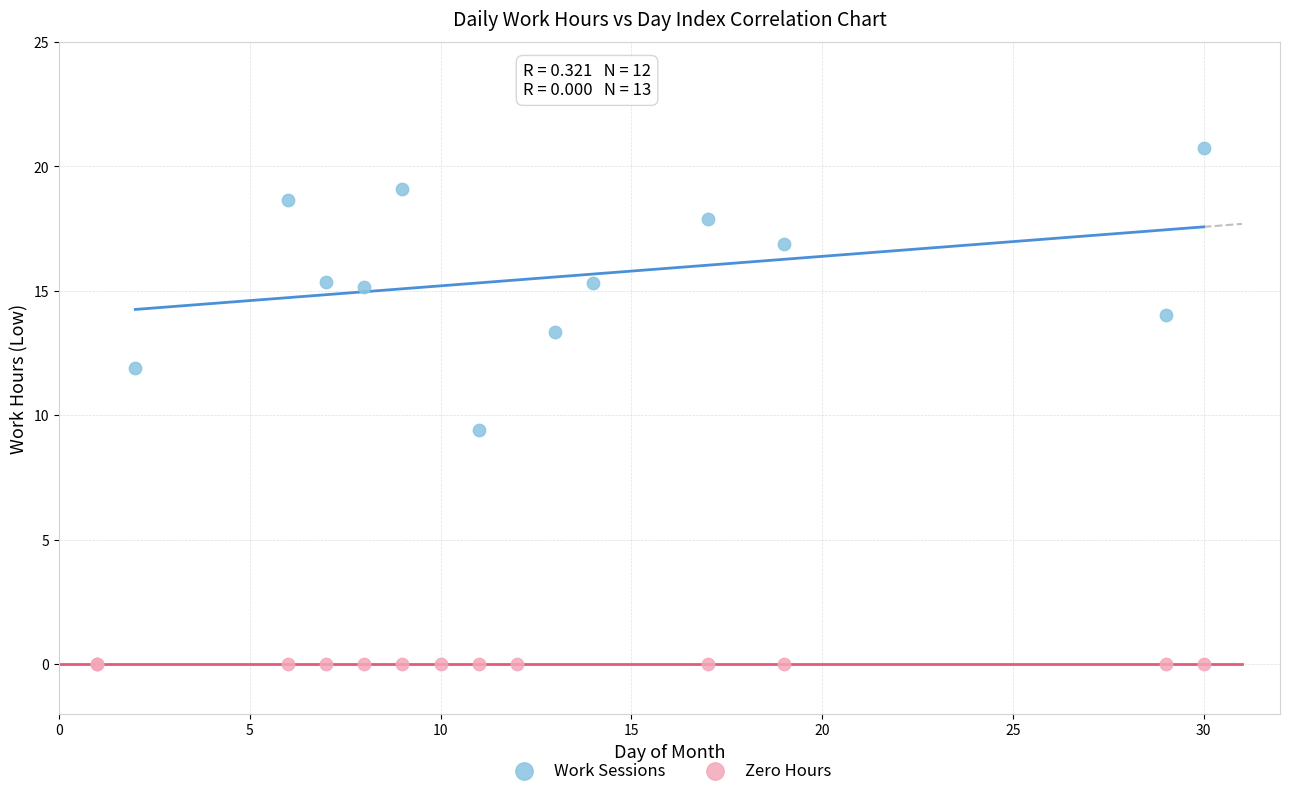

Which series reaches the maximum Y coordinate?

Work Sessions